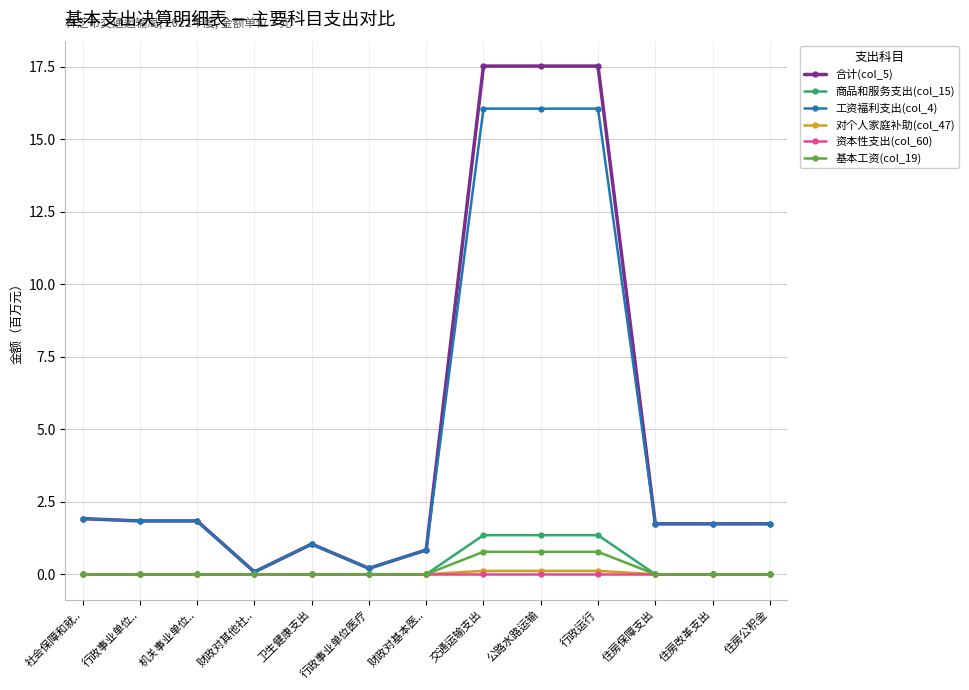

What is the greatest value displayed?

17.5